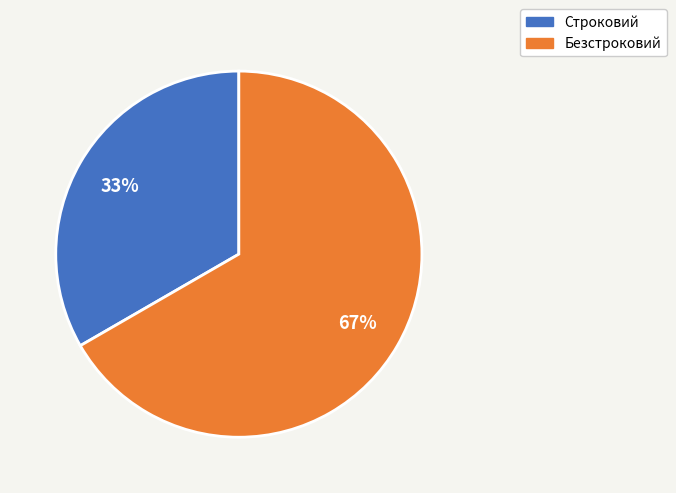

How many segments does this pie chart have?

2